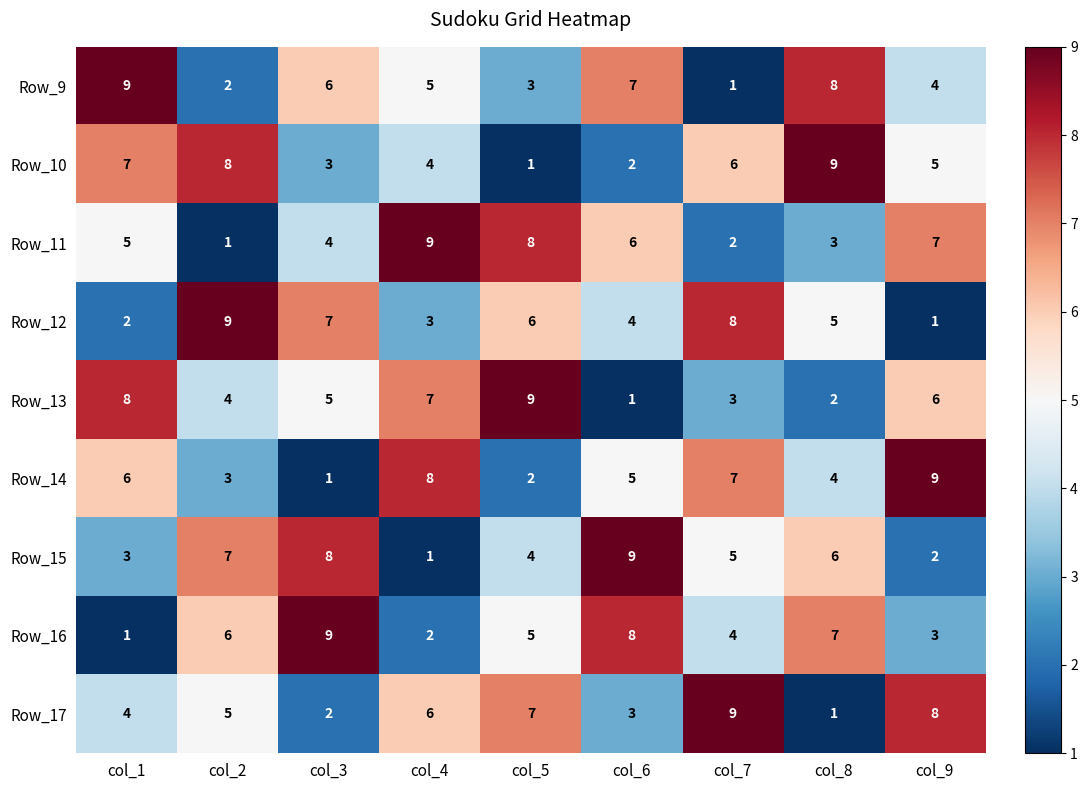

List the labels in order of Row_16 value, smallest first.

col_1, col_4, col_9, col_7, col_5, col_2, col_8, col_6, col_3